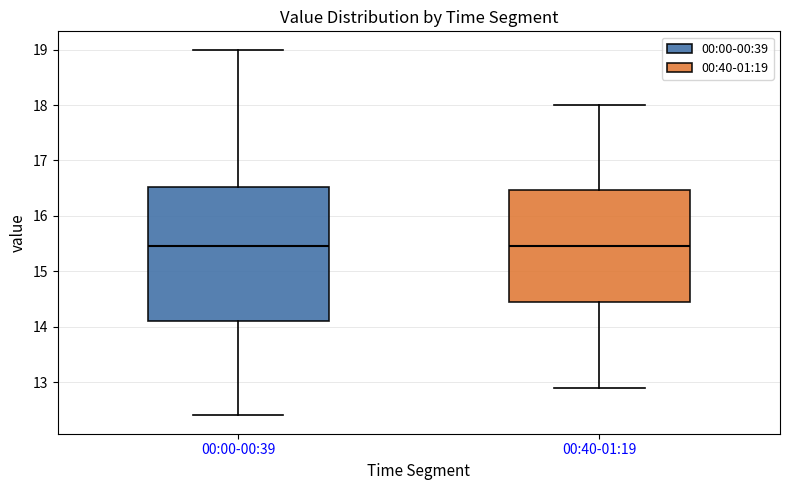

Where does the lower whisker of the box for 00:40-01:19 end on the y-axis? The values are not printed on the chart, so give them approximately, as read against the axis.

12.9